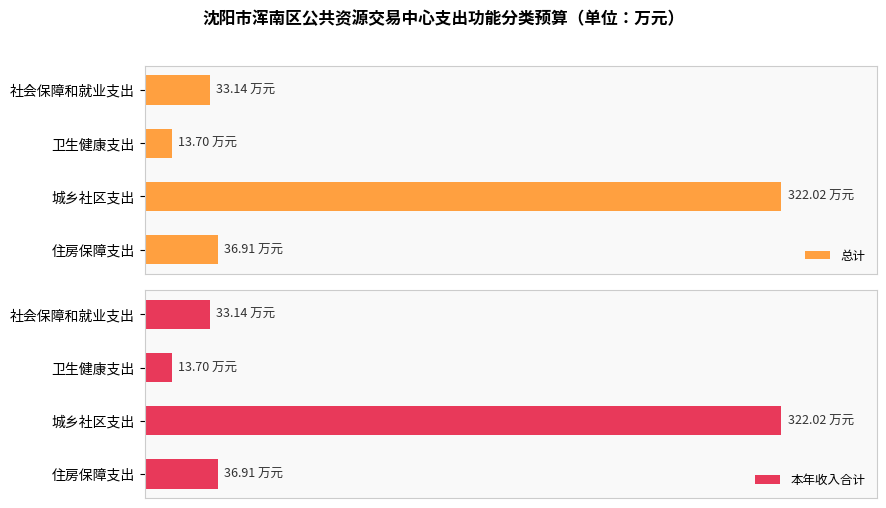

Rank the series by their maximum value, from highest to lowest.

总计, 本年收入合计